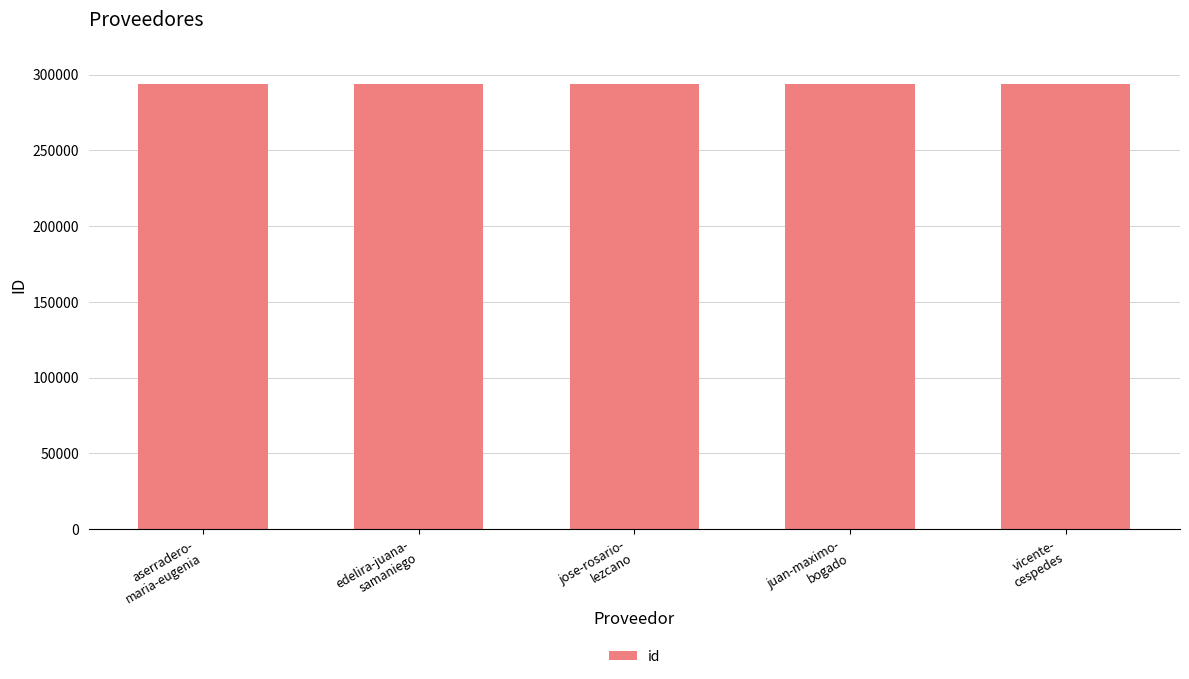

What is the value of the 3rd bar from the left?

293634